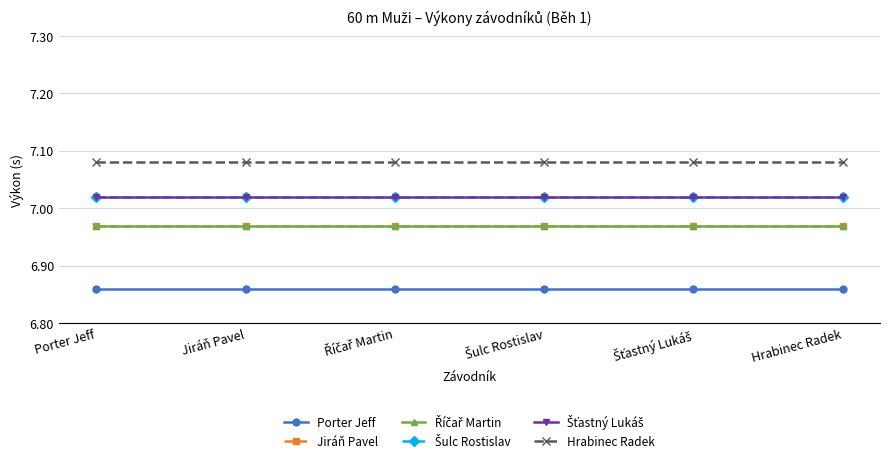

Is it true that Říčař Martin equals 7.0 at Jiráň Pavel?

True